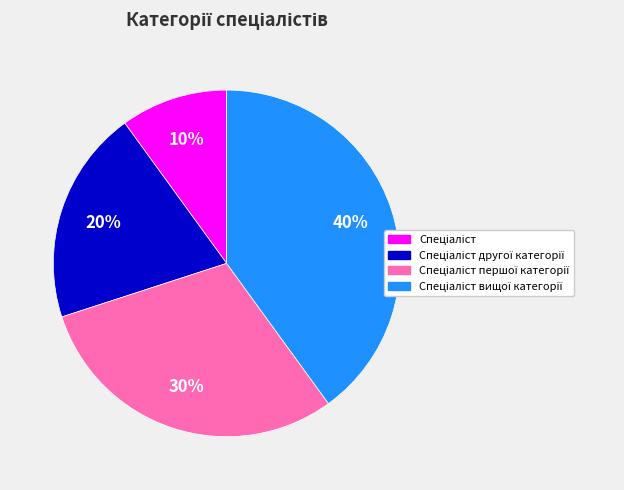

How many segments does this pie chart have?

4